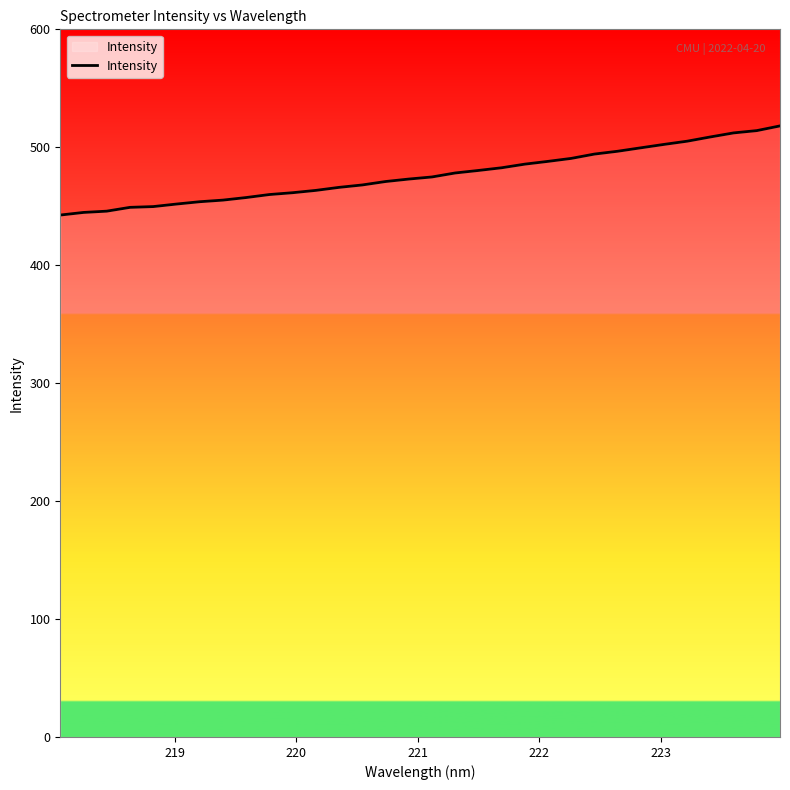

What is the maximum value shown in the chart?

518.1